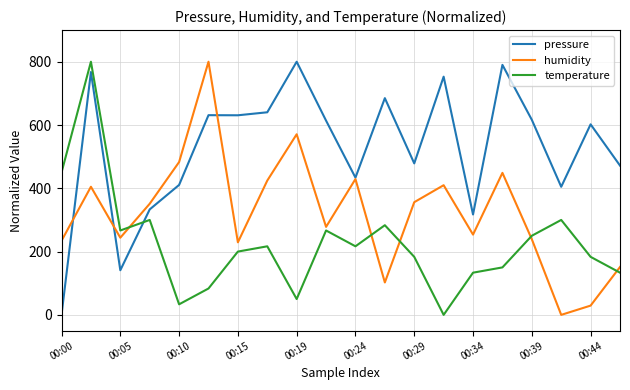

List the series in order of their overall mean, lowest first.

temperature, humidity, pressure